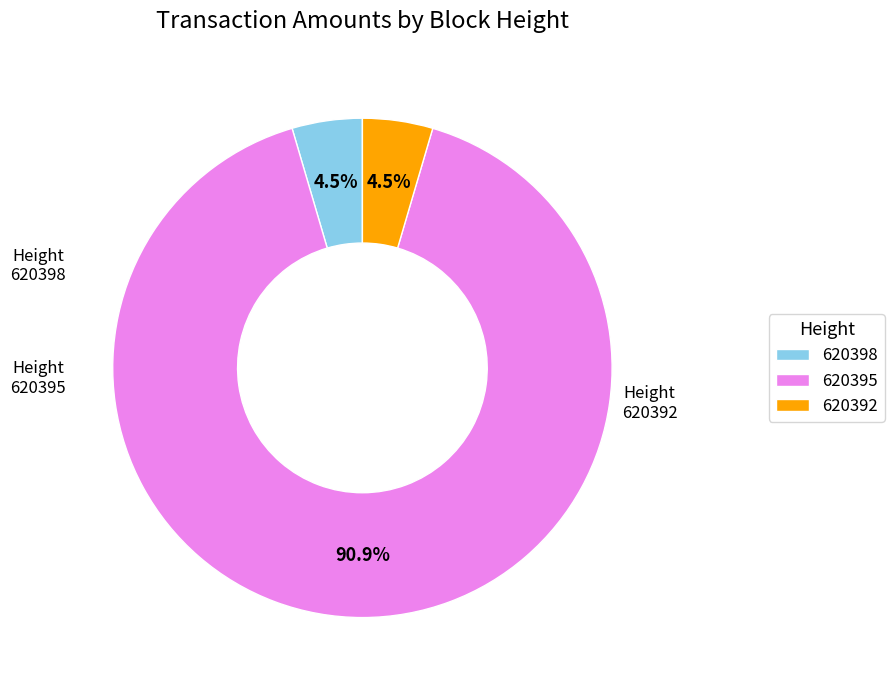

Which has a higher value, 620395 or 620392?

620395